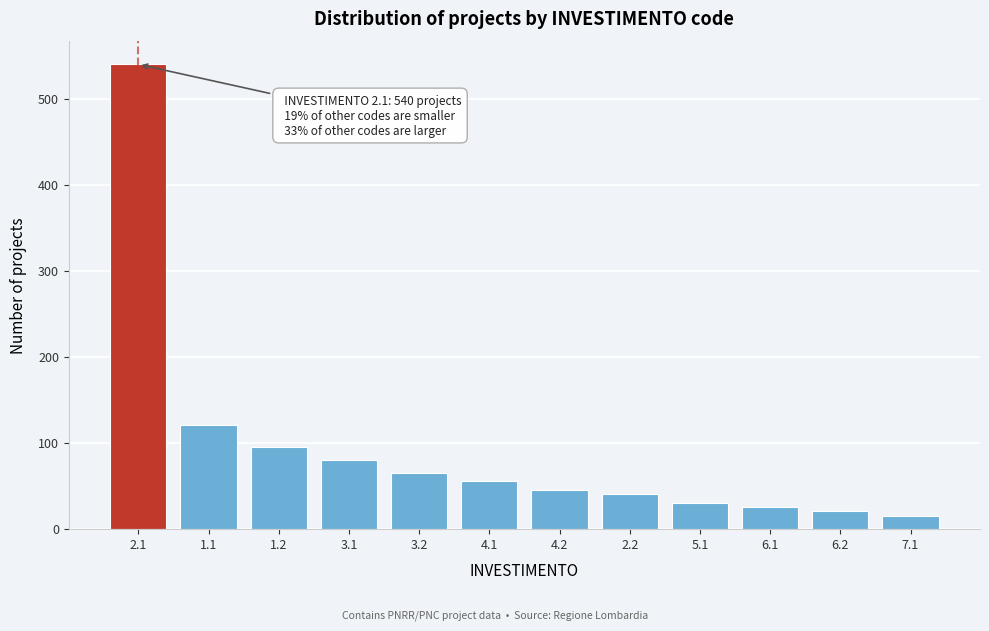

Reading left to right, transcribe all the data shown in this chart.

2.1=540	1.1=120	1.2=95	3.1=80	3.2=65	4.1=55	4.2=45	2.2=40	5.1=30	6.1=25	6.2=20	7.1=15